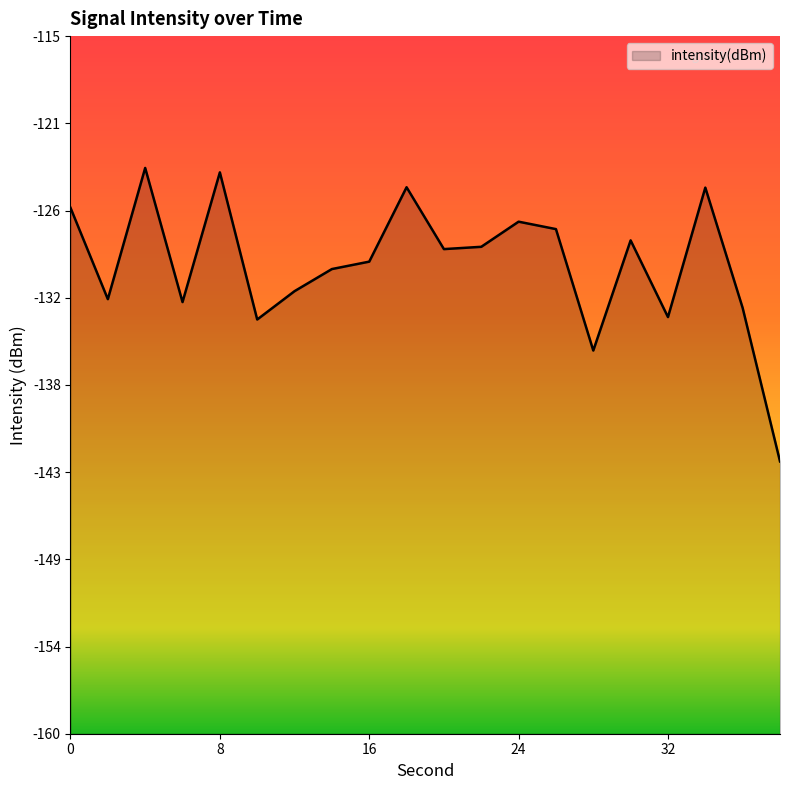

Which category has the lowest value across all series?

38